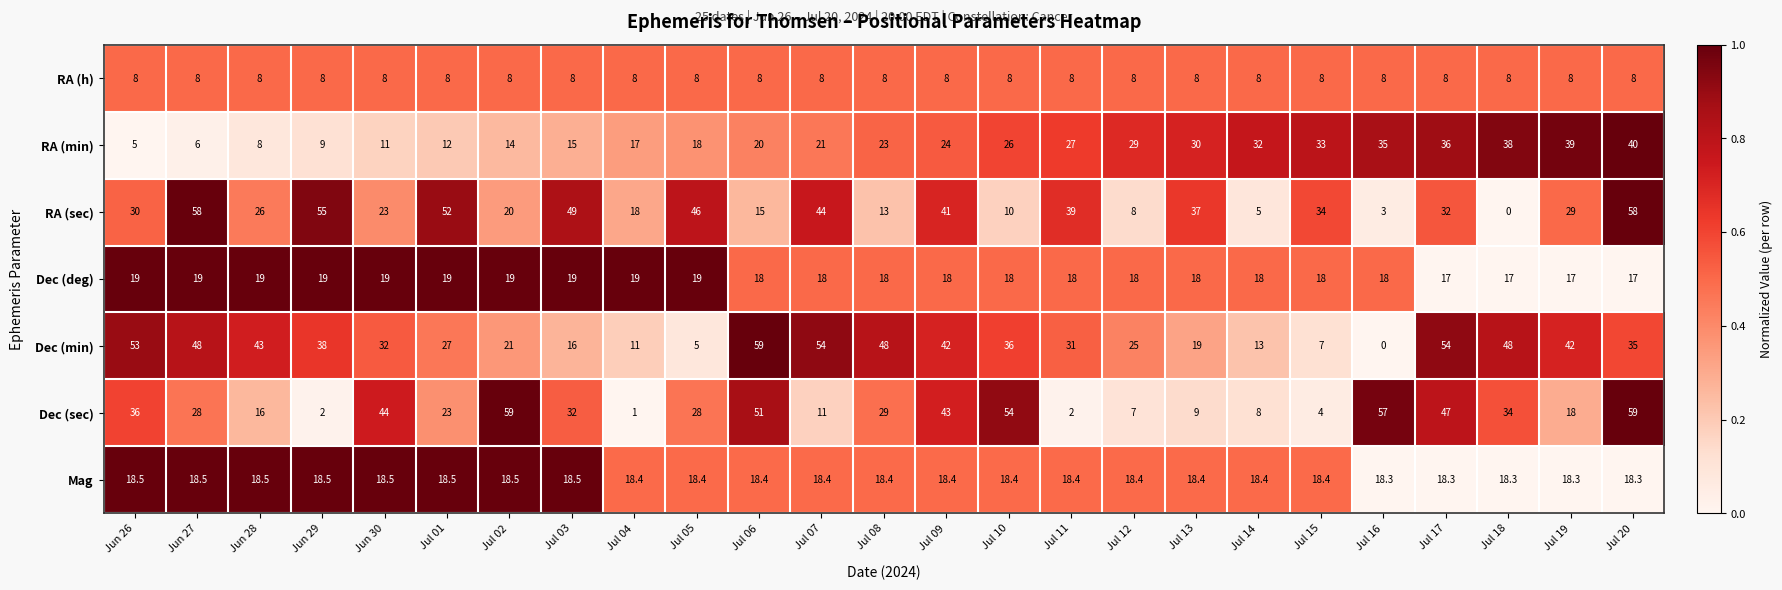

List the labels in order of RA (min) value, largest first.

Jul 20, Jul 19, Jul 18, Jul 17, Jul 16, Jul 15, Jul 14, Jul 13, Jul 12, Jul 11, Jul 10, Jul 09, Jul 08, Jul 07, Jul 06, Jul 05, Jul 04, Jul 03, Jul 02, Jul 01, Jun 30, Jun 29, Jun 28, Jun 27, Jun 26